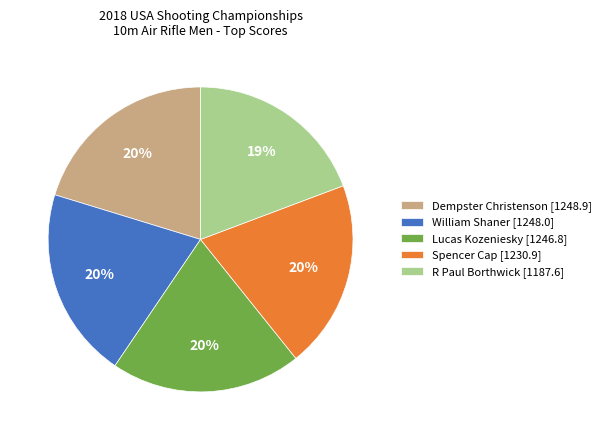

To the nearest percent, what is the difference between the largest and smallest slice percentages?

1%